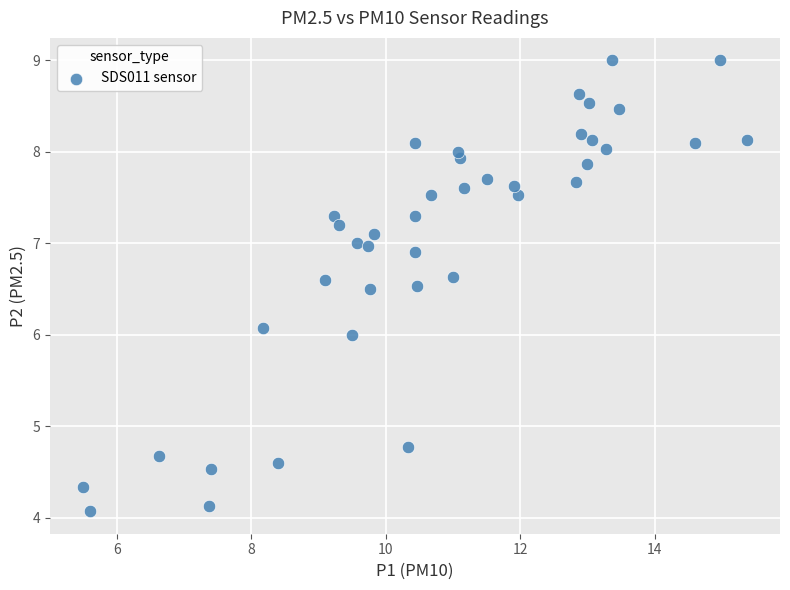

What is the range of Y values (max minus min)?

4.9